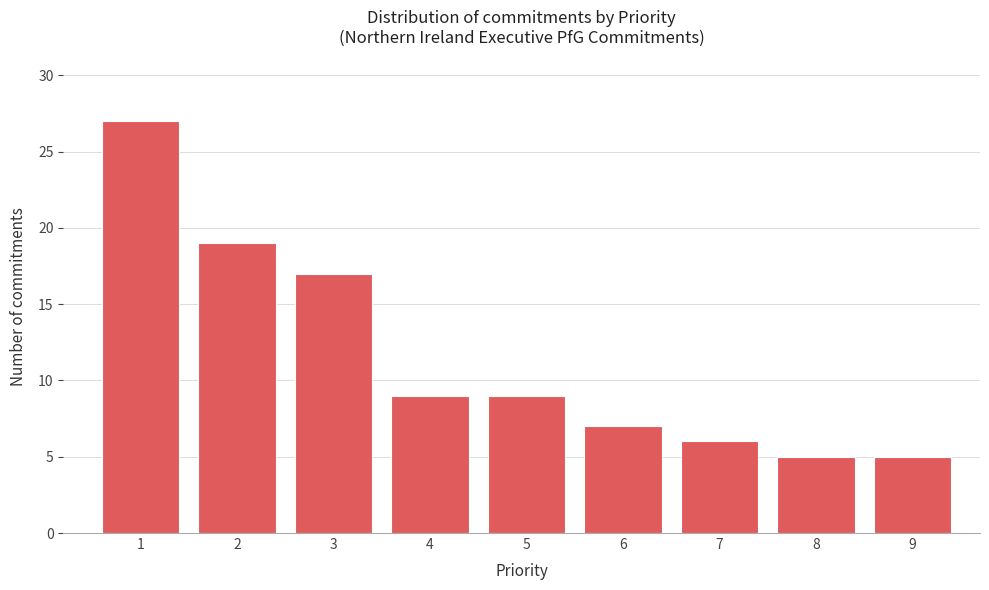

Reading left to right, what are all the values shown in this chart?

27	19	17	9	9	7	6	5	5